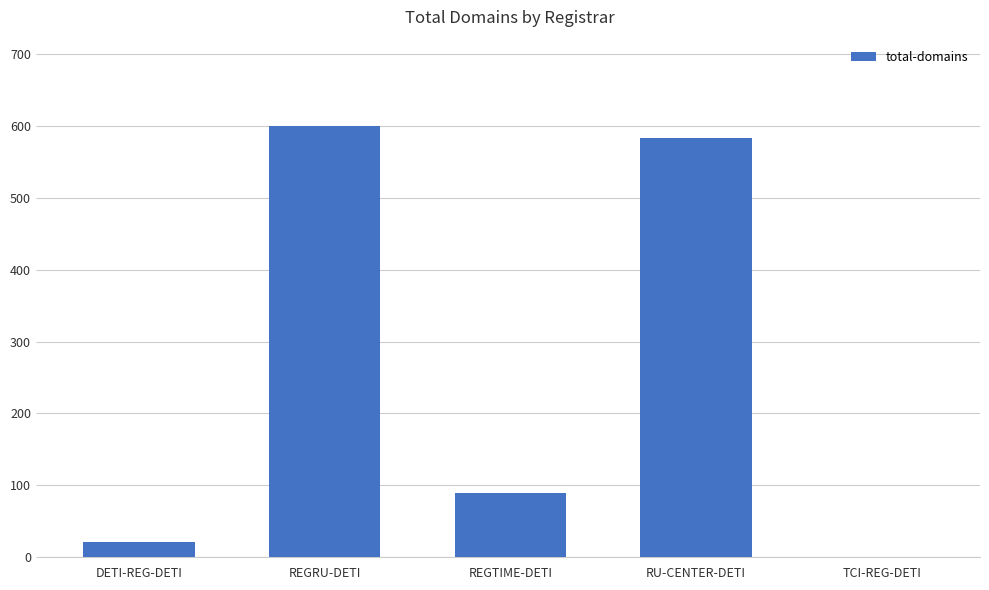

Are the bars grouped side by side (vs. stacked)?

No